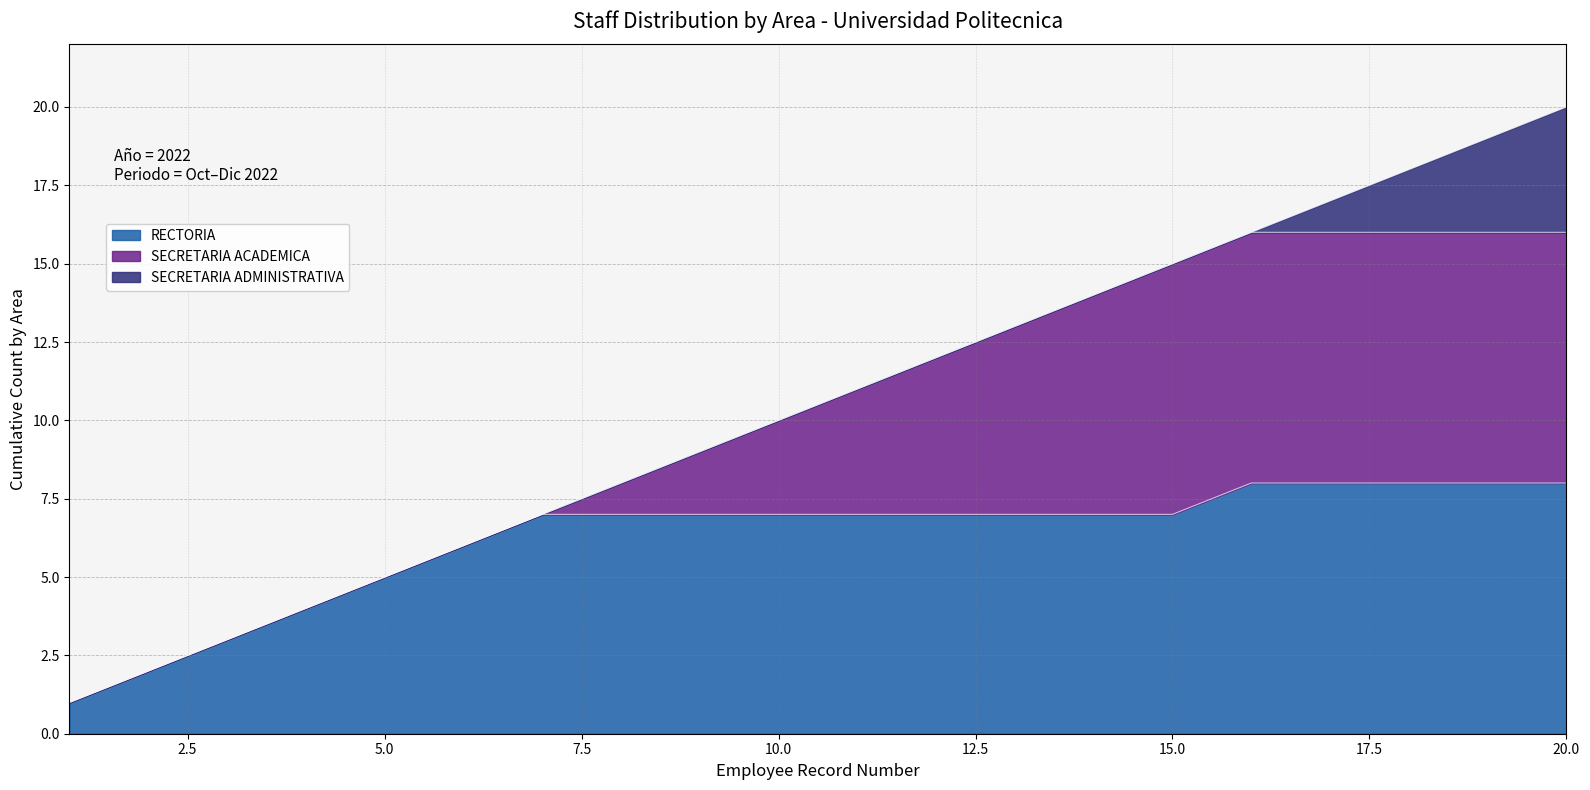

What is the label of the 12th point from the right?

SECRETARIA ACADEMICA